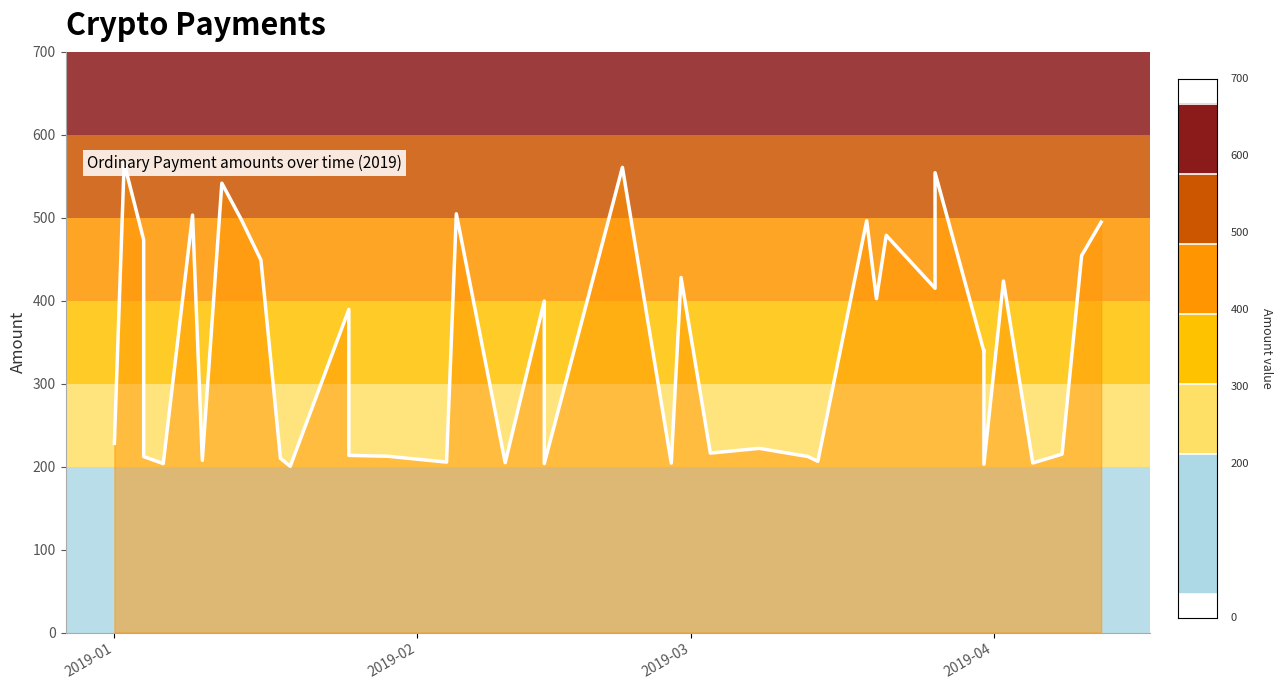

Reading left to right, extract all data points from this chart.

228.0	565.8	473.0	212.1	203.6	503.0	207.5	541.5	497.5	448.8	209.8	200.3	389.4	213.5	212.4	205.4	504.6	204.7	399.4	203.5	560.6	204.1	427.9	216.2	222.0	212.1	206.3	496.3	402.3	478.7	414.9	554.1	338.7	340.0	202.9	423.6	204.3	214.9	454.2	494.5